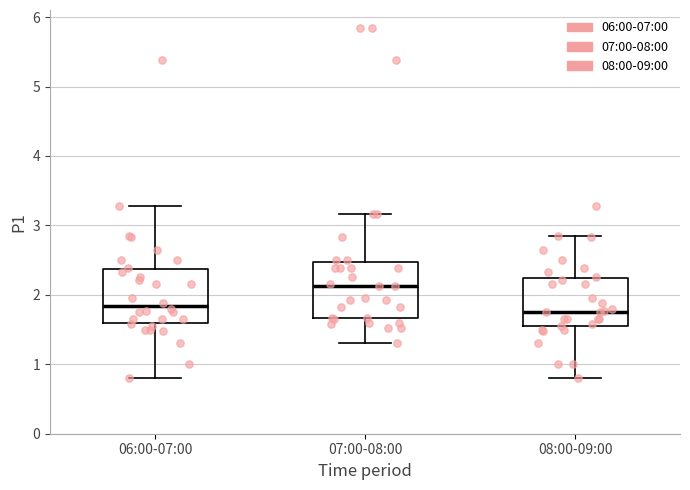

Reading left to right, transcribe this box plot: for each box, give where its median line is, the range the box spans, and where its two whiskers end, as read against the y-axis. The values are not printed on the chart, so give them approximately, as read against the axis.

06:00-07:00: median 1.8, box 1.6 to 2.4, whiskers 0.8 to 3.3
07:00-08:00: median 2.1, box 1.7 to 2.5, whiskers 1.3 to 3.2
08:00-09:00: median 1.8, box 1.6 to 2.2, whiskers 0.8 to 2.9